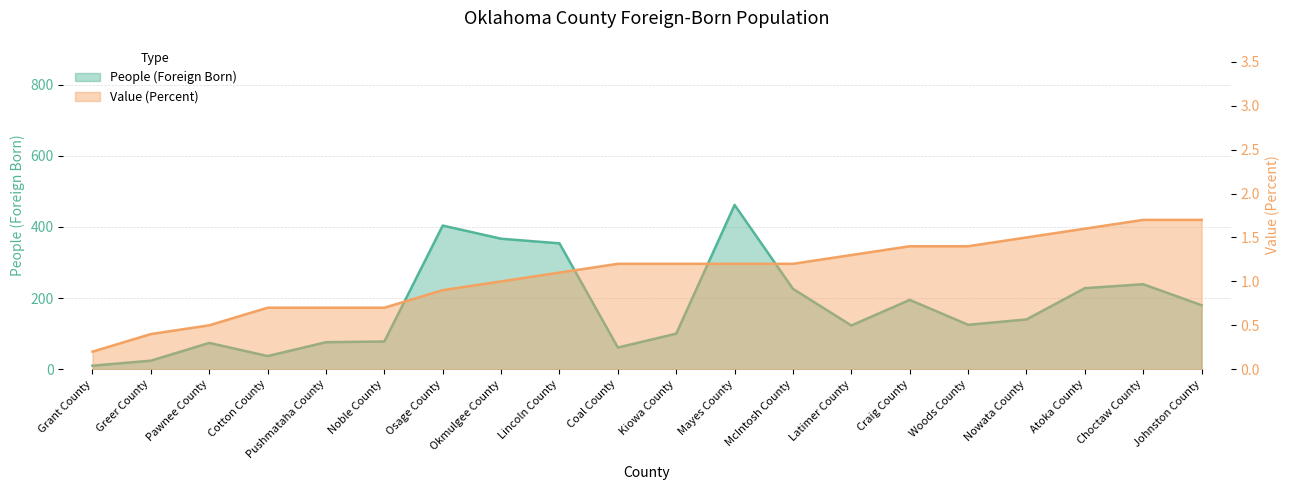

What is the approximate value of Value (Percent) at Greer County?

0.4